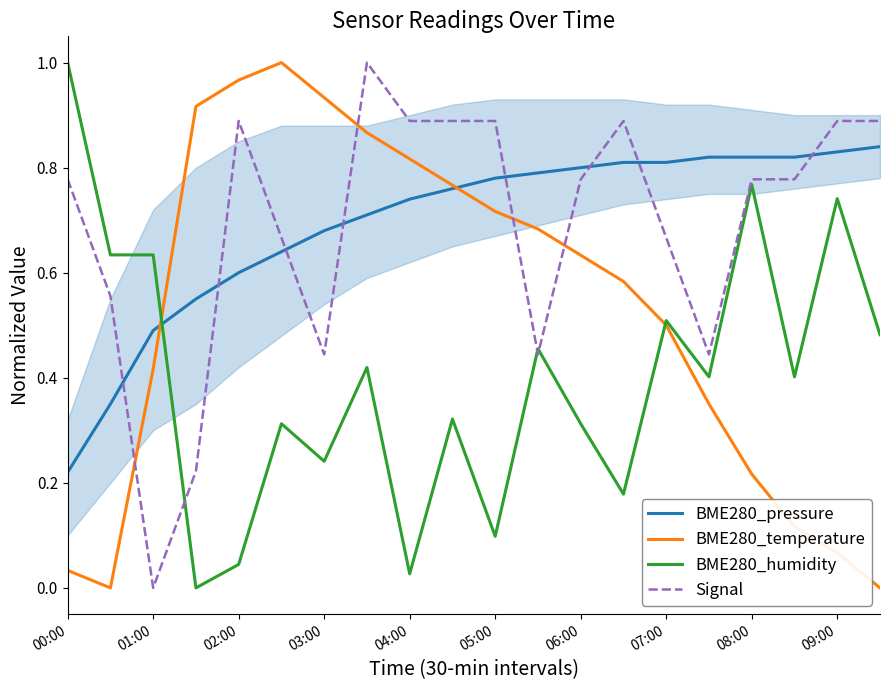

At which label does BME280_humidity reach its peak?

00:00